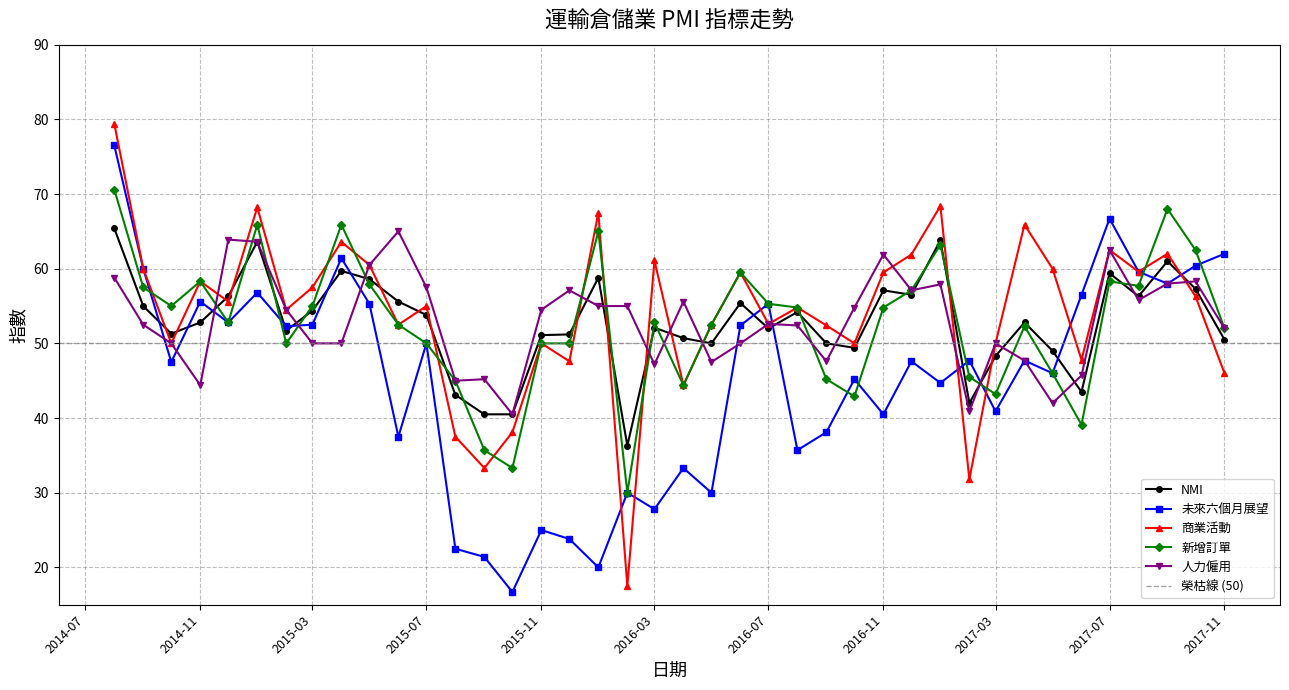

How many values in the 商業活動 series exceed 55?

20